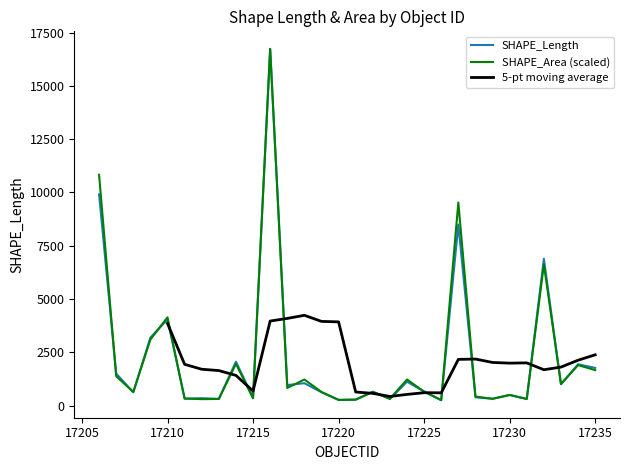

Which series has the largest total across all categories?

SHAPE_Area (scaled)